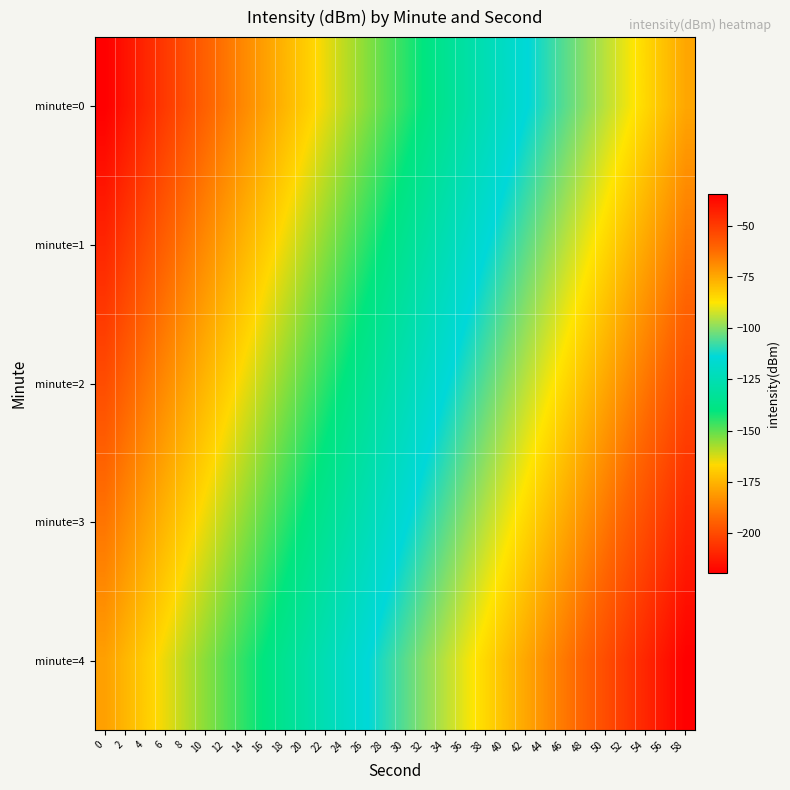

At which category is the sum across all series the highest?

58